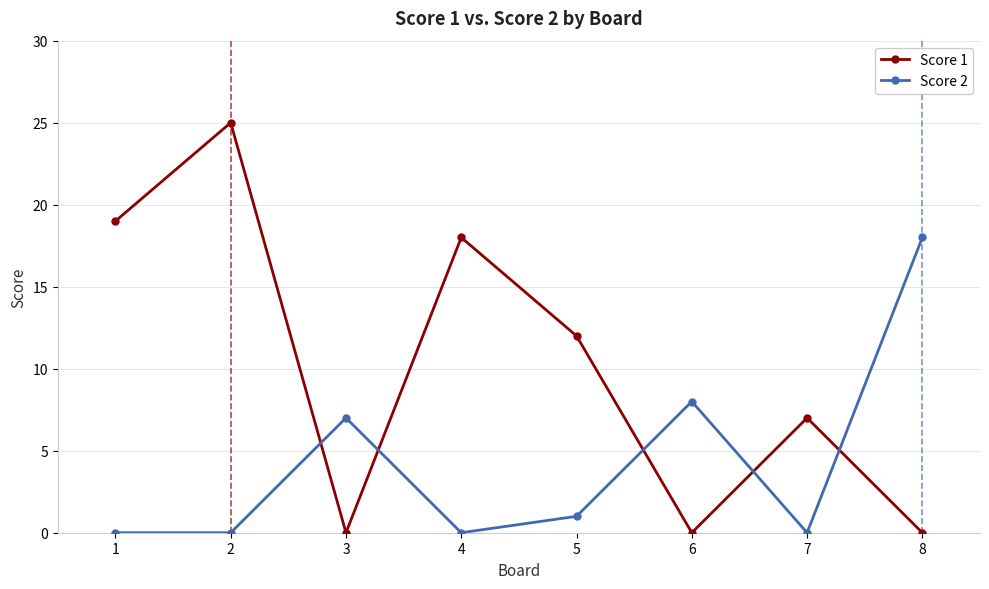

True or false: Score 1 has more than 1 interior local peaks.

True